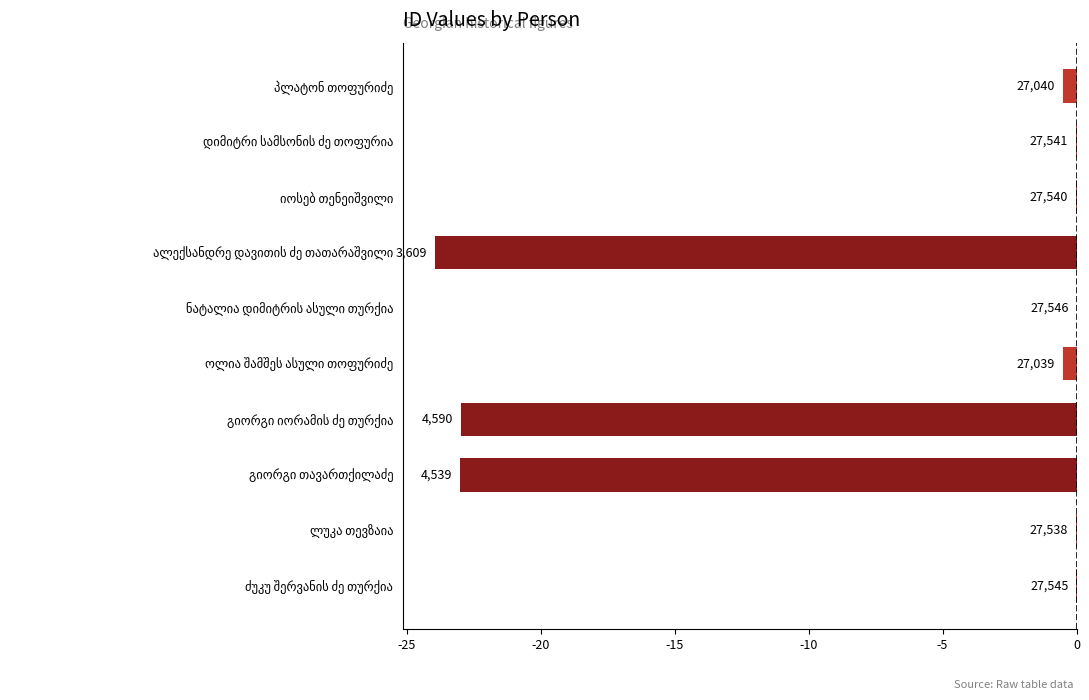

Are the bars horizontal?

Yes